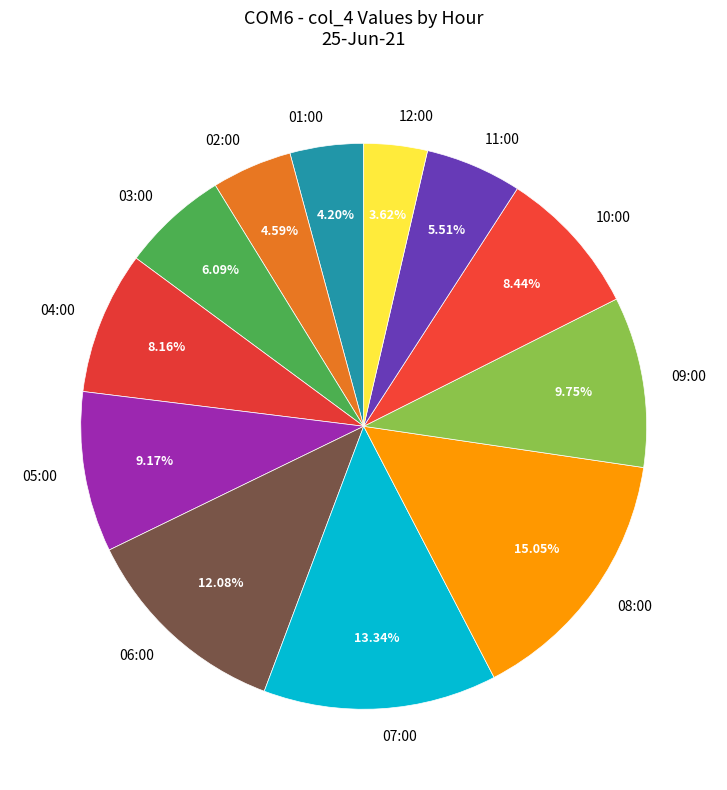

Does 07:00 represent more than half of the total?

No